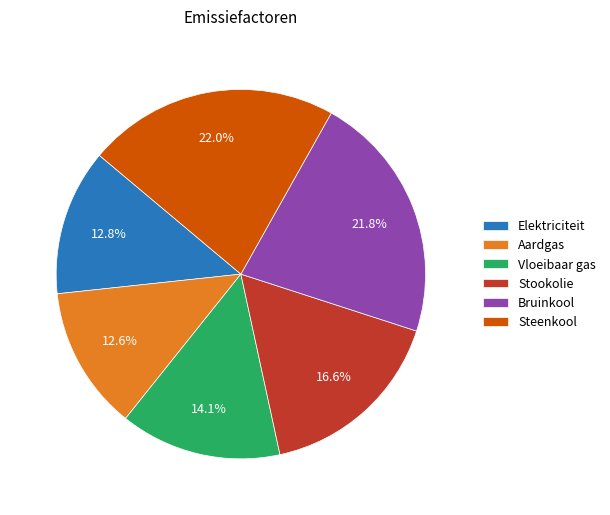

The Aardgas slice represents 1% of the pie. True or false?

False